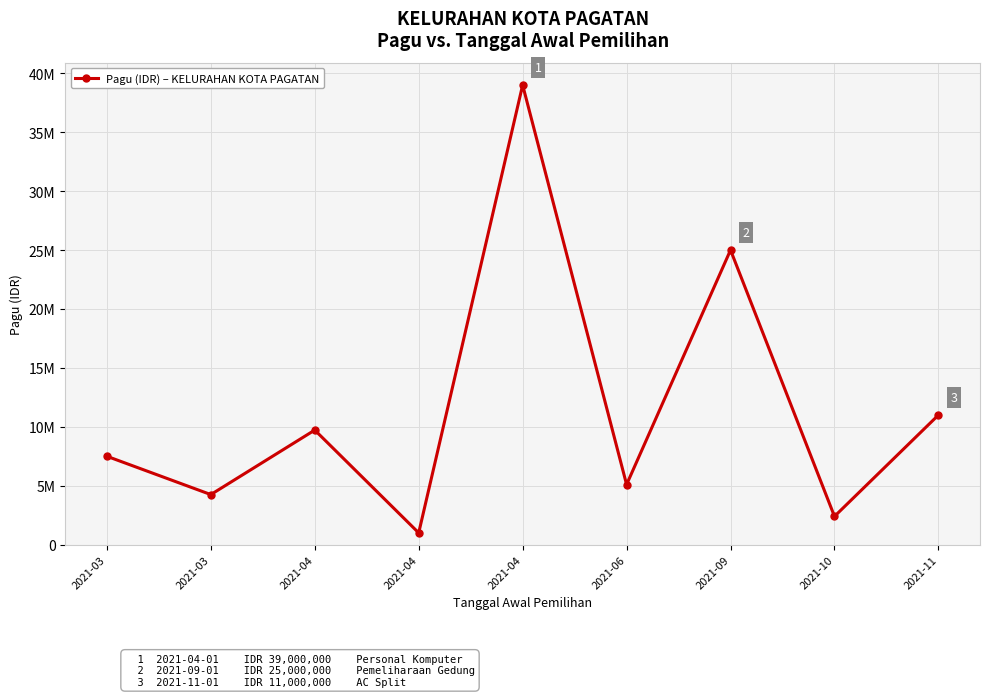

What is the difference between the second highest and minimum values?

24000000